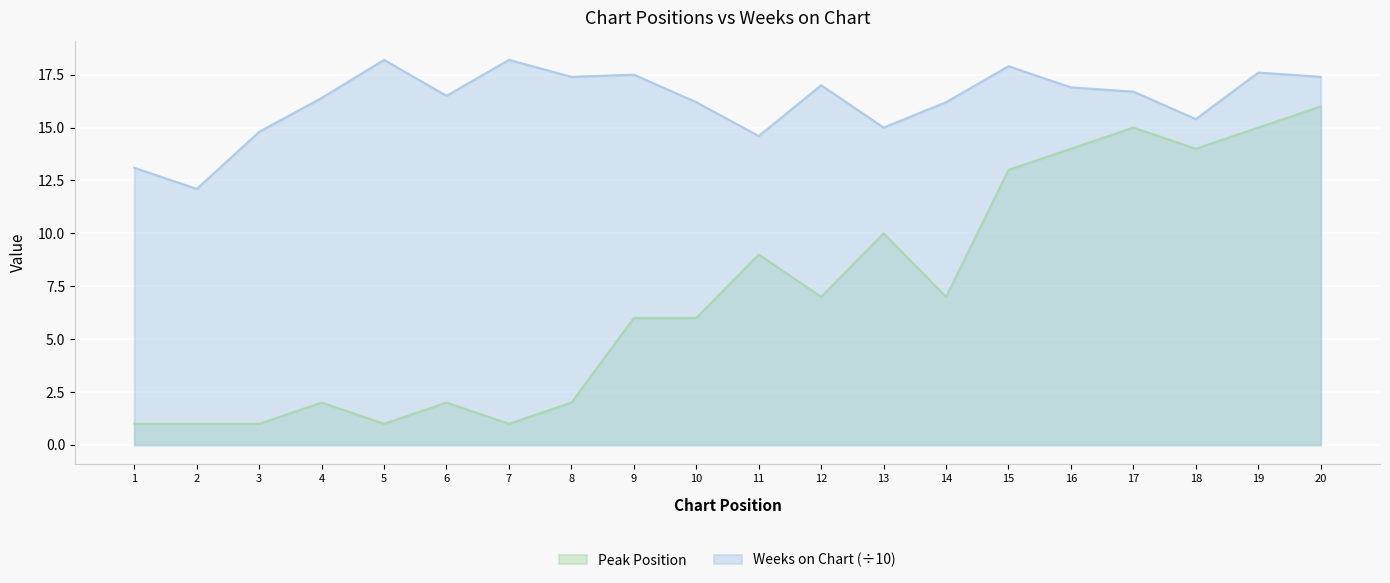

True or false: Peak Position and Weeks on Chart cross at least once.

False